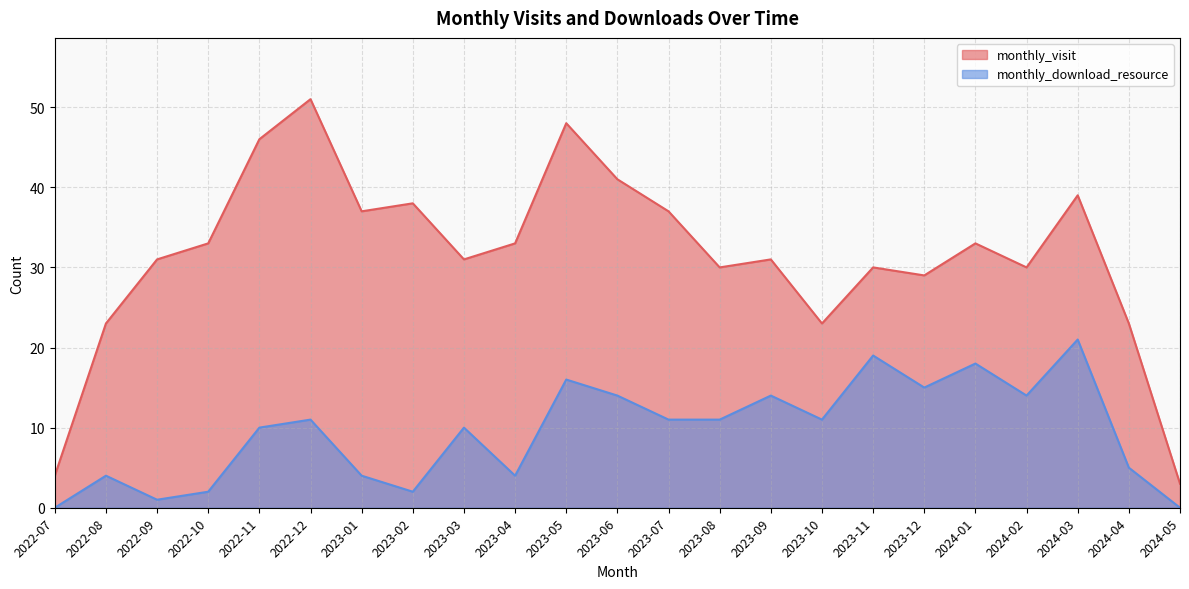

What is the difference between the second highest and minimum values in the monthly_visit series?

45